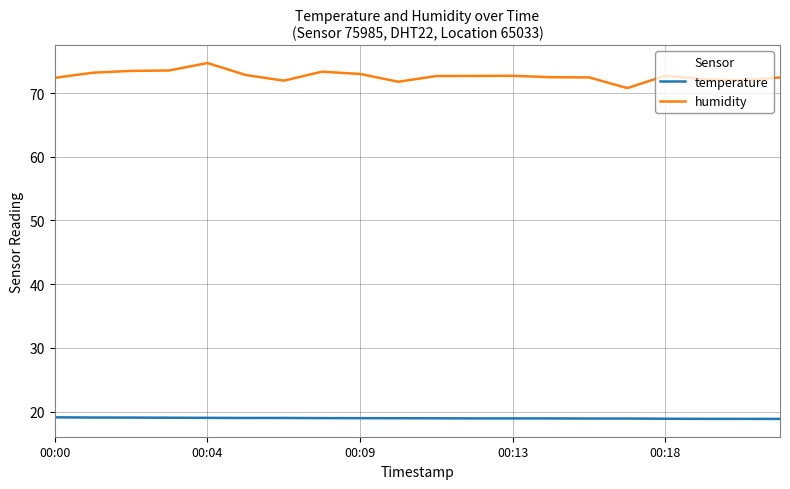

Which series has the widest spread of values?

humidity